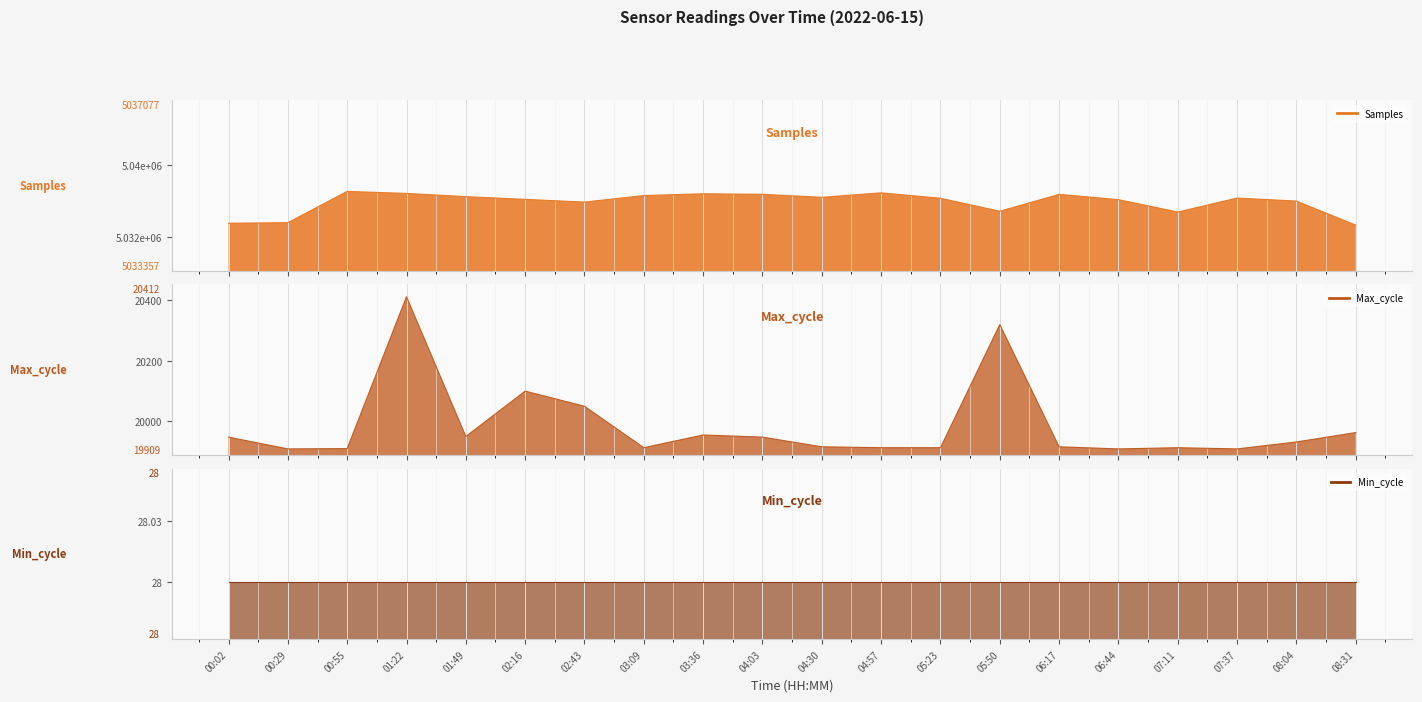

What is the sum of the Samples values at 03:09 and 05:50?

10071509